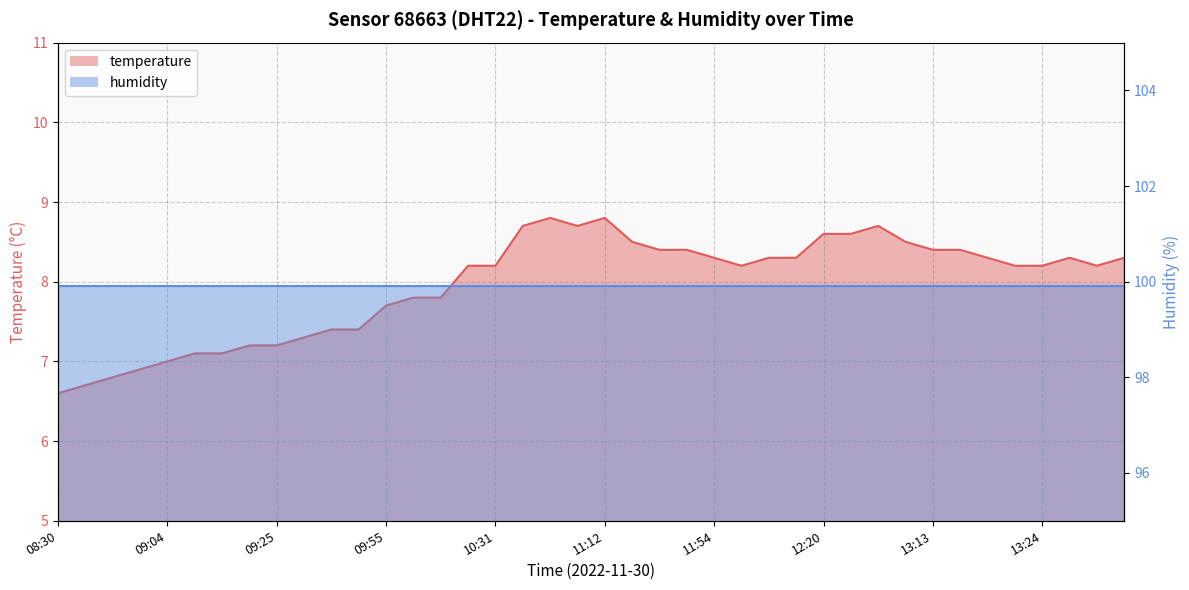

What is the change in value from 09:22 to 12:14?

+1.1